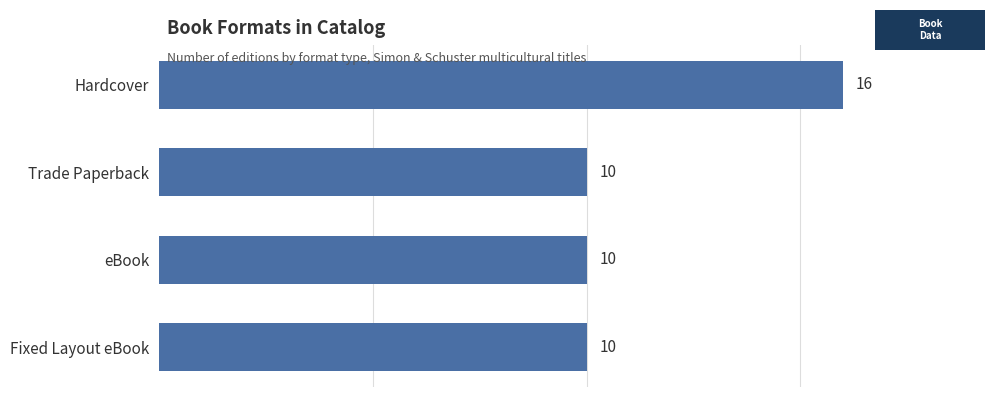

What position from the bottom is eBook?

2